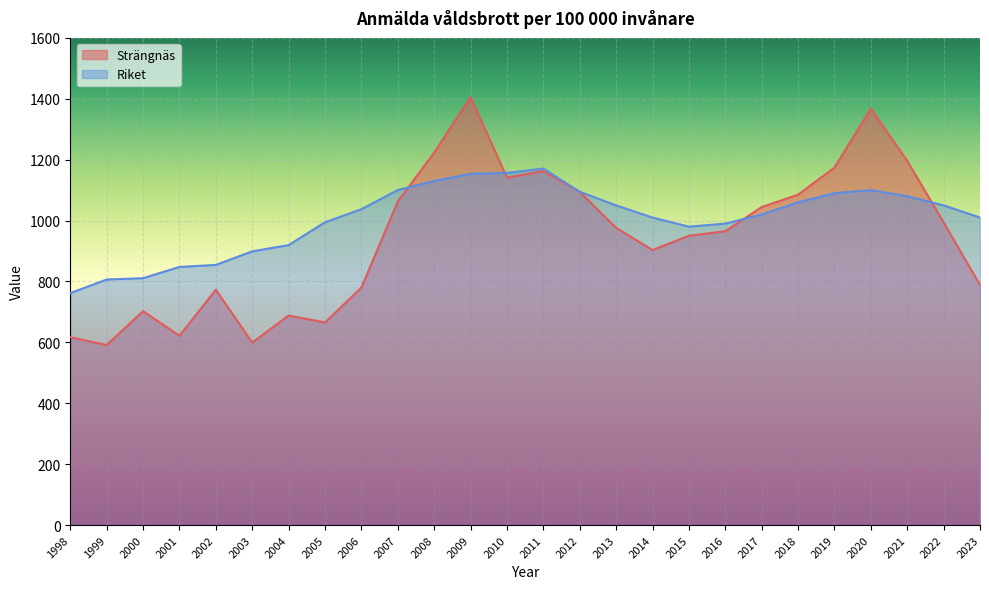

How many lines are shown in the chart?

2